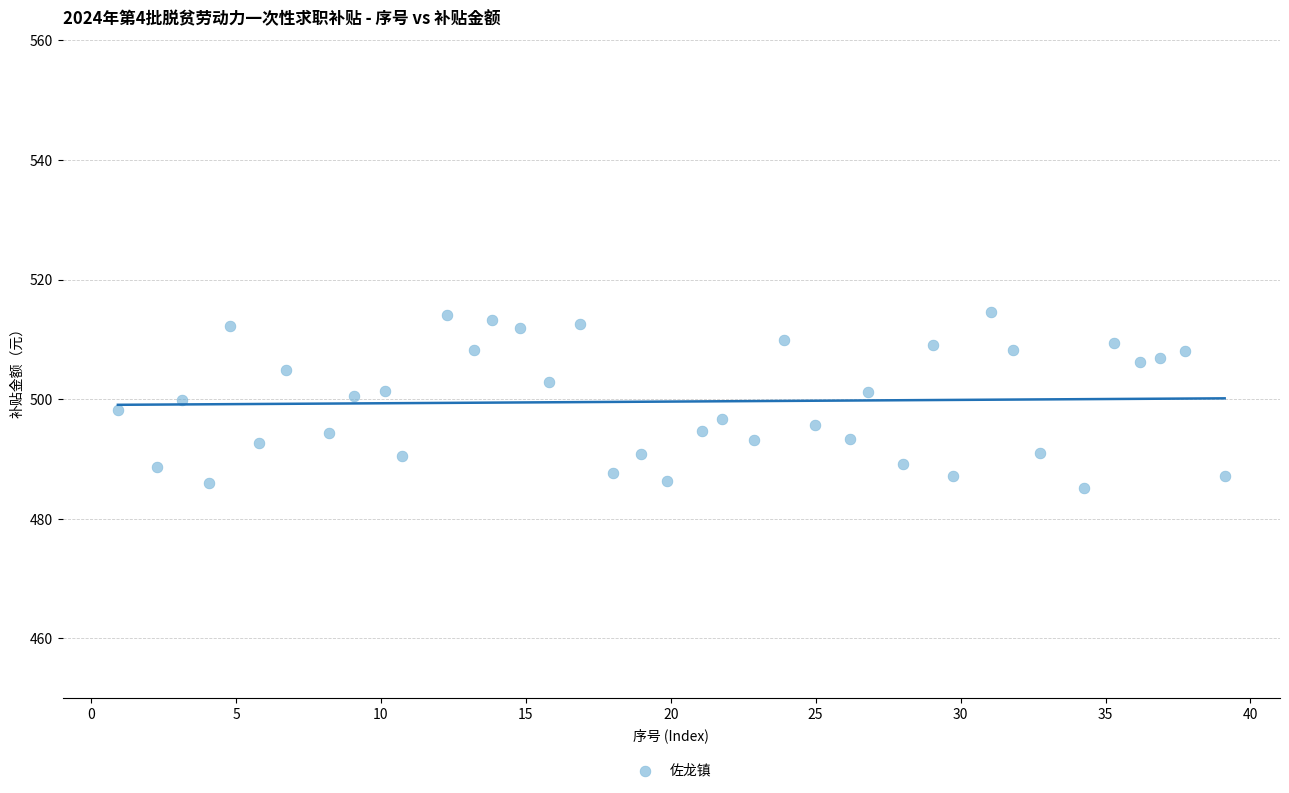

What is the range of Y values (max minus min)?

29.4